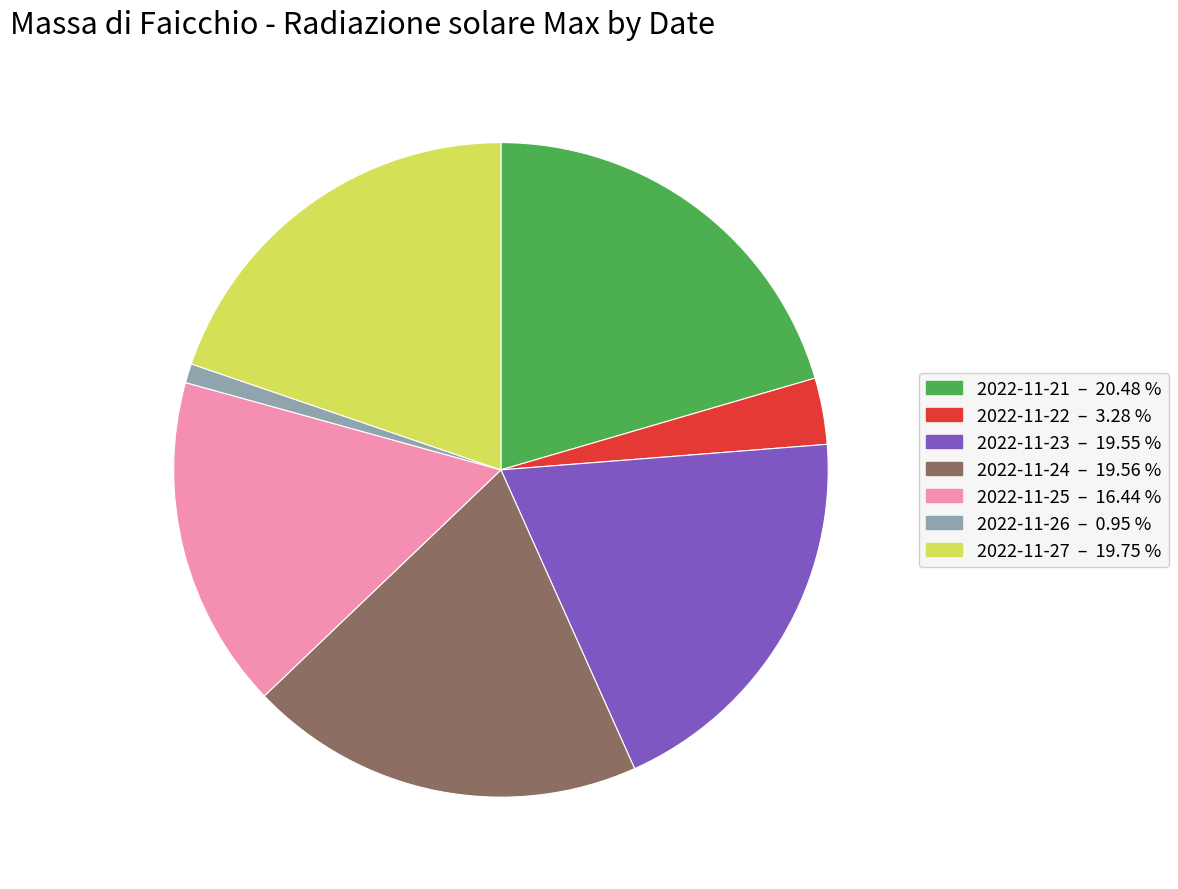

Count the number of slices in the pie.

7